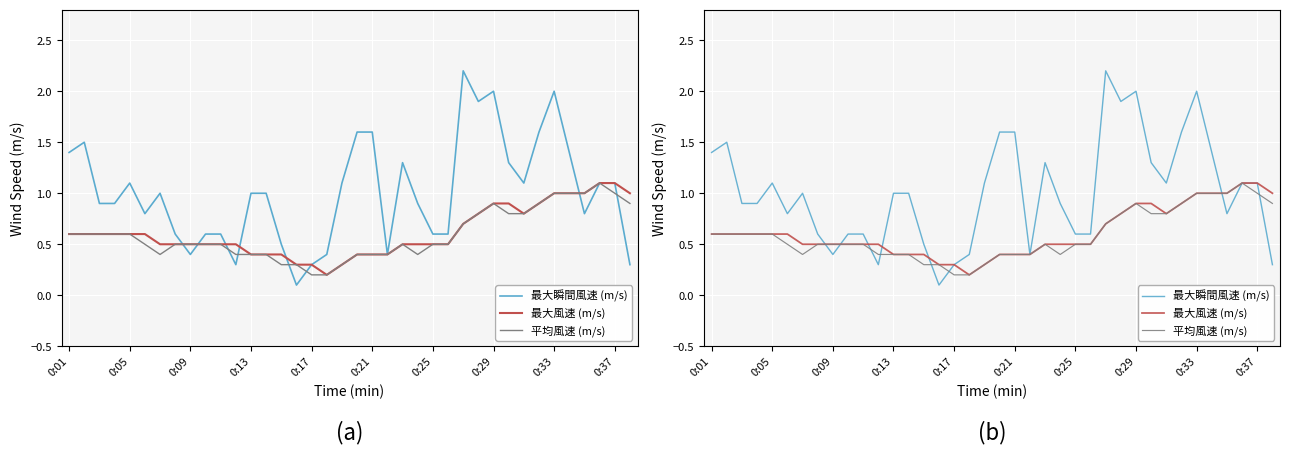

True or false: 最大風速 (m/s) and 平均風速 (m/s) cross at least once.

False